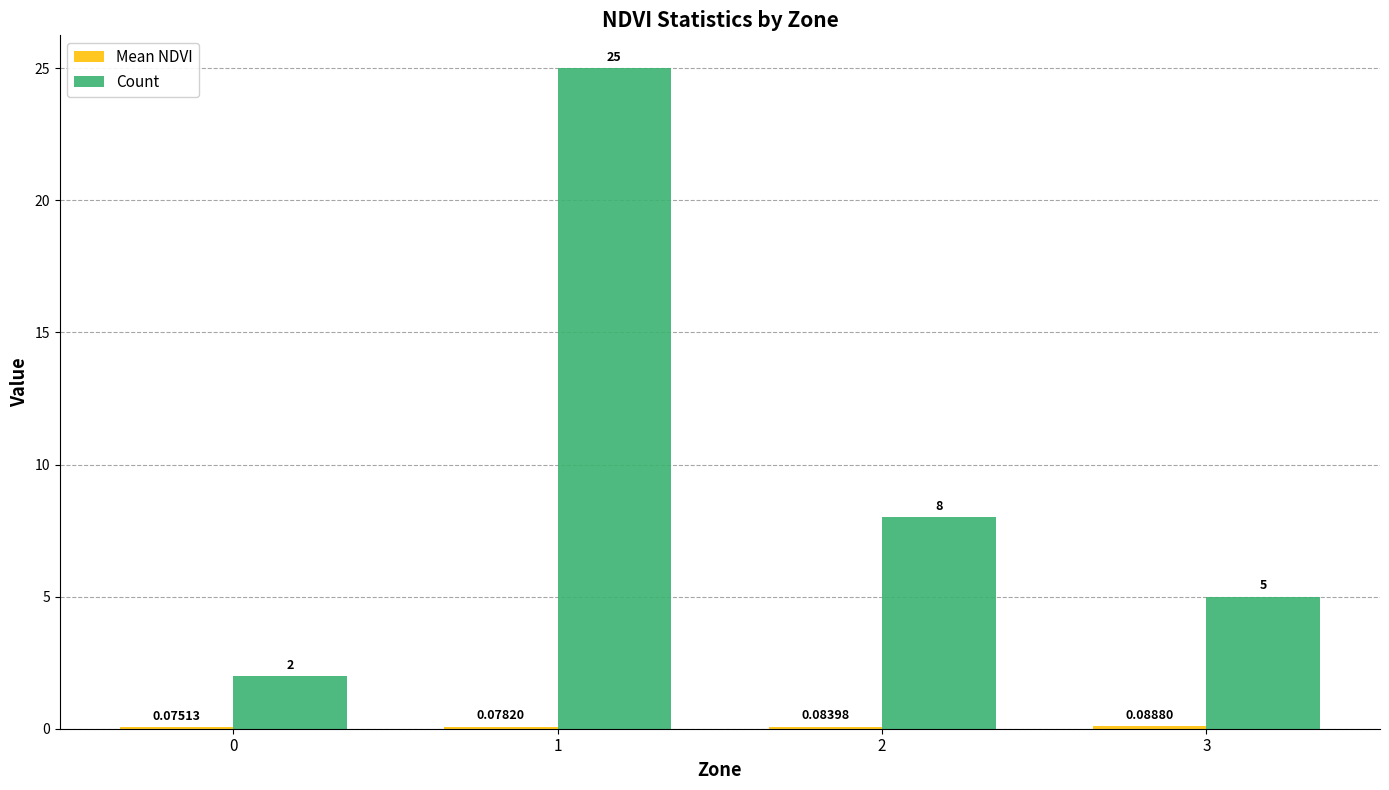

Which series changed the most between 2 and 3?

Count